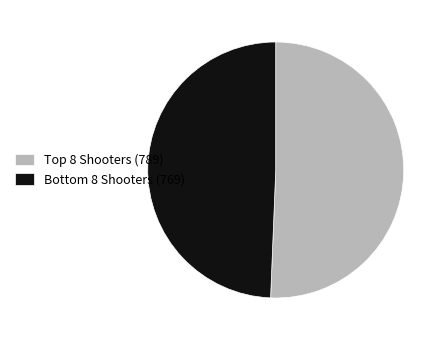

Rank the categories by value from highest to lowest.

Top 8 Shooters (789), Bottom 8 Shooters (769)